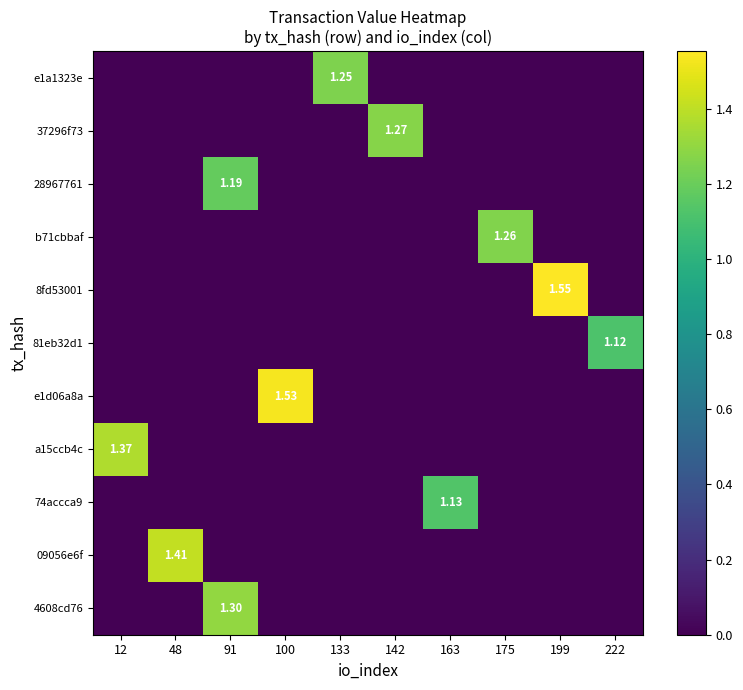

Rank the series at 133 from lowest to highest value.

37296f73, 28967761, b71cbbaf, 8fd53001, 81eb32d1, e1d06a8a, a15ccb4c, 74accca9, 09056e6f, 4608cd76, e1a1323e